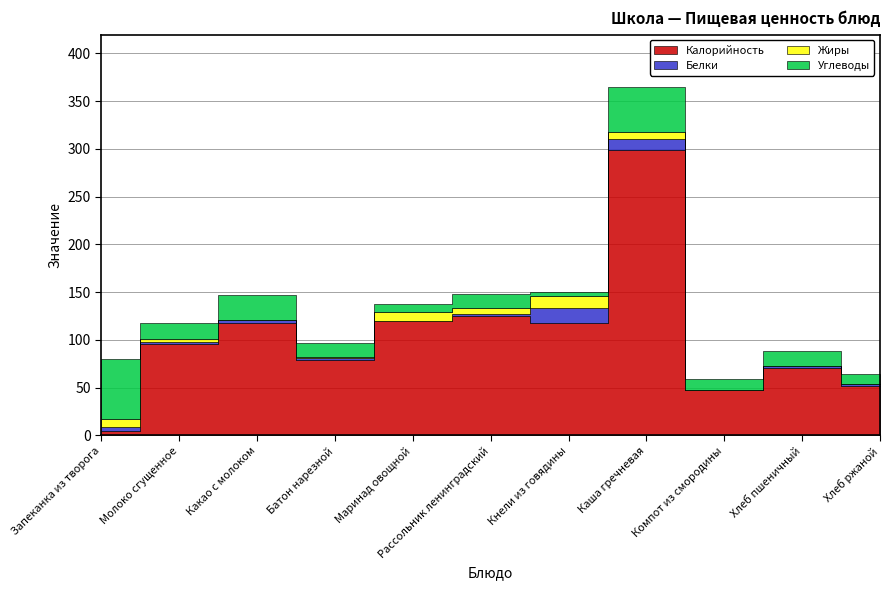

What is the sum of all Углеводы values?

232